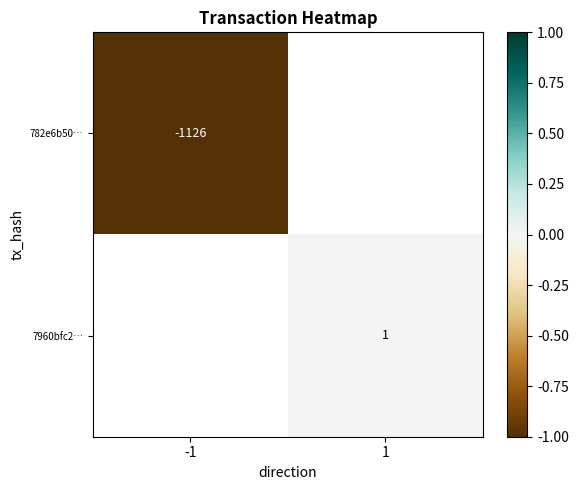

True or false: 7960bfc2… has a value of 1 at 1.

True